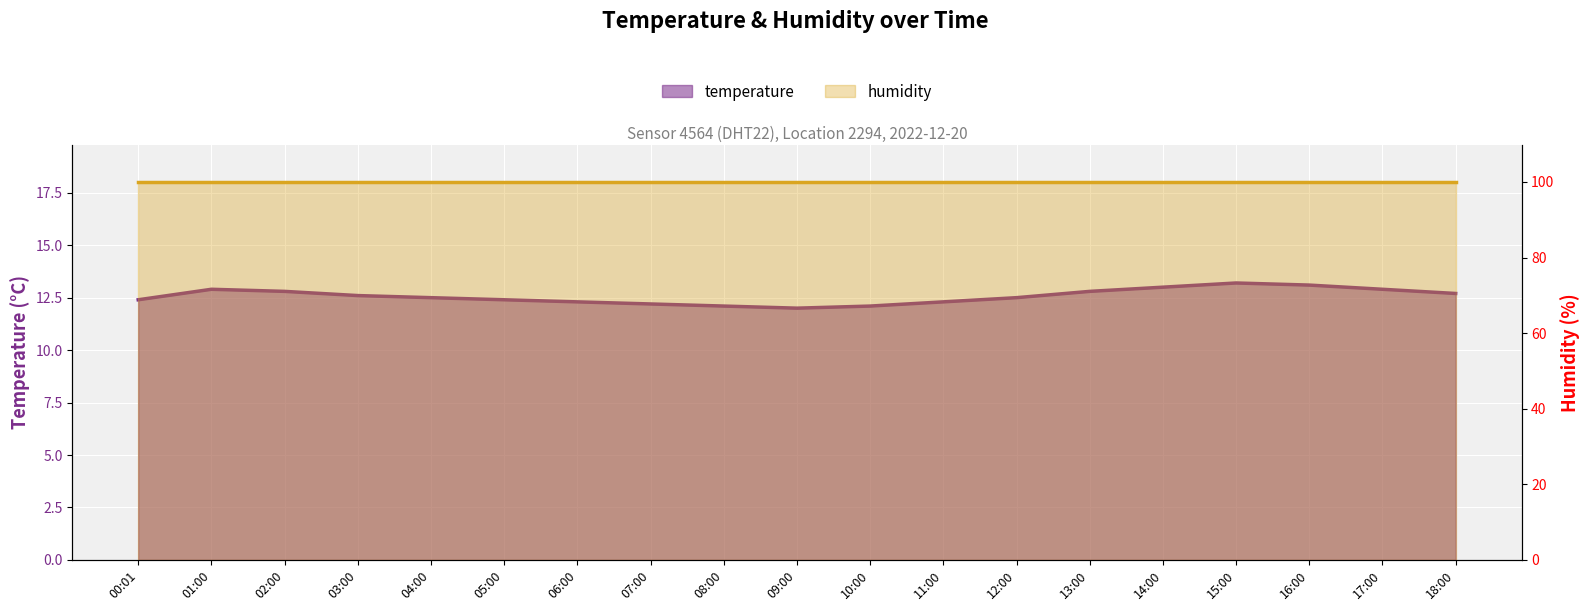

What is the maximum value shown in the chart?

13.2